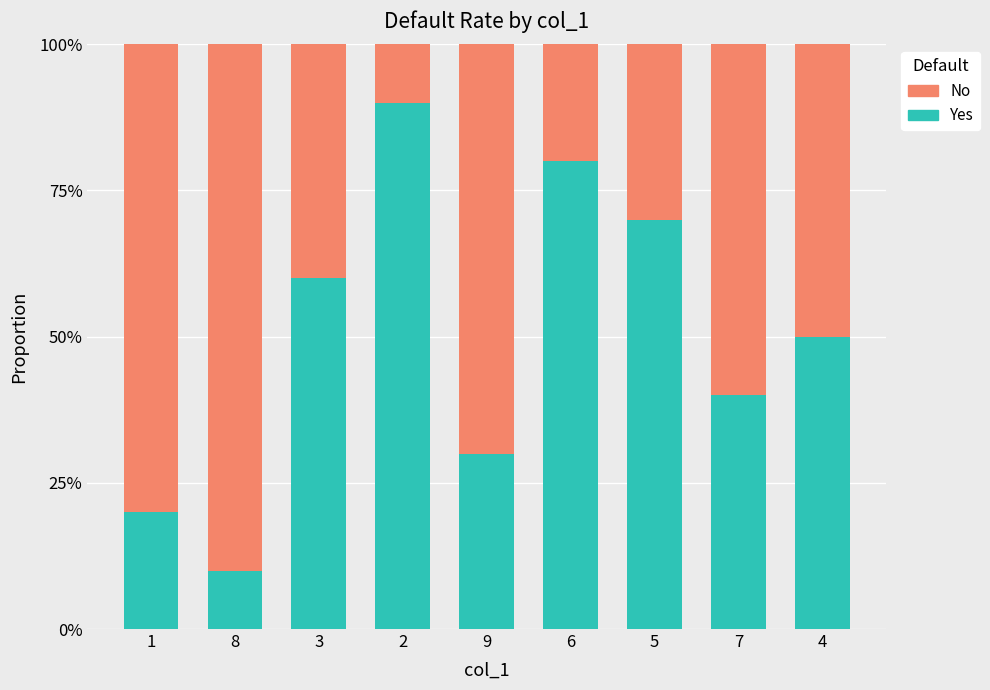

Which series has the widest spread of values?

Yes